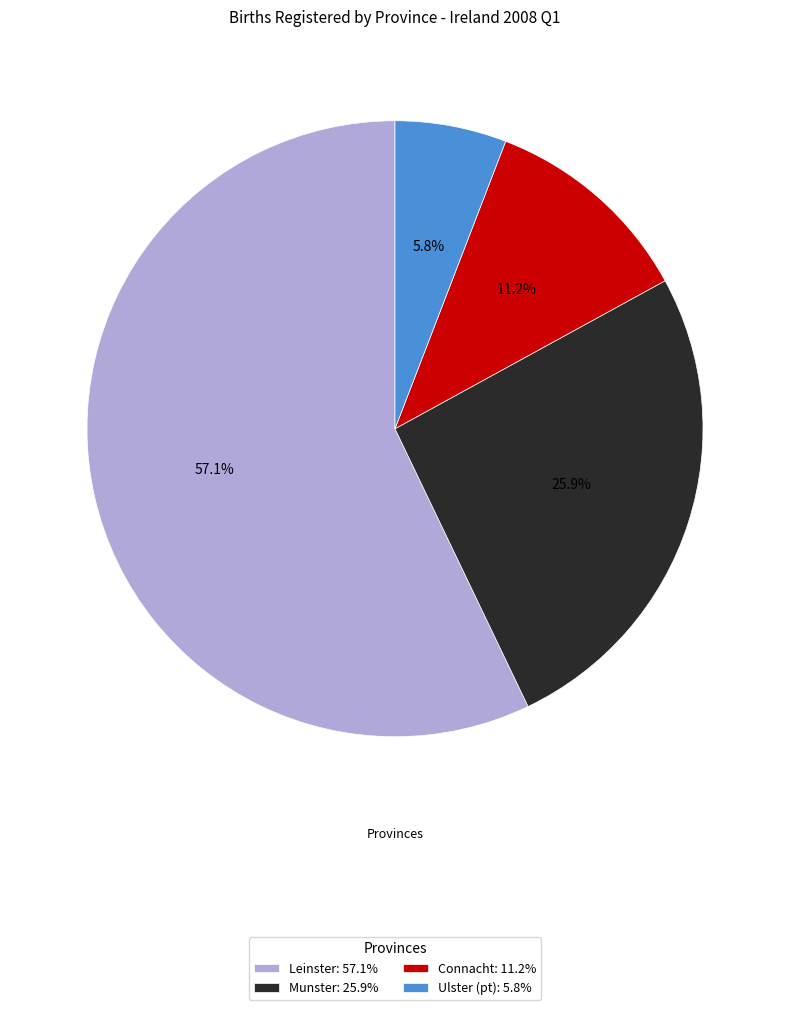

True or false: Munster accounts for 31% of the total.

False